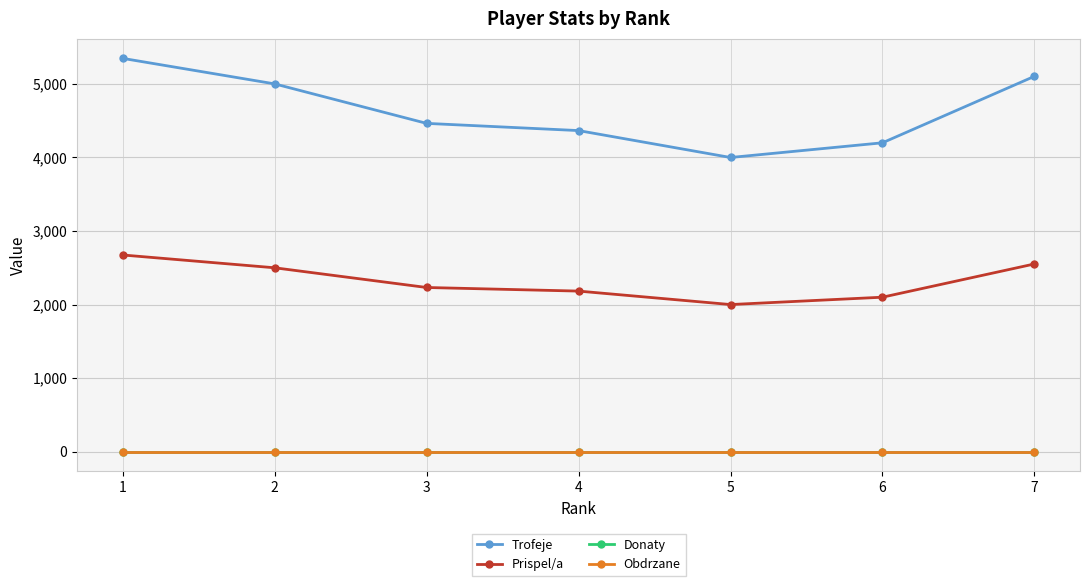

Is this an area chart (filled region under the line)?

No